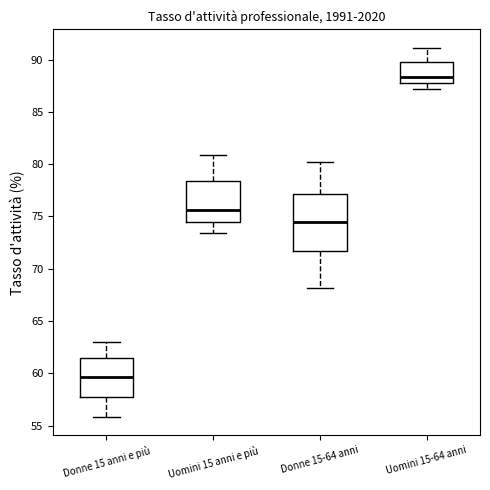

Comparing the boxes themselves (not the whiskers), which one is the tallest?

Donne 15-64 anni